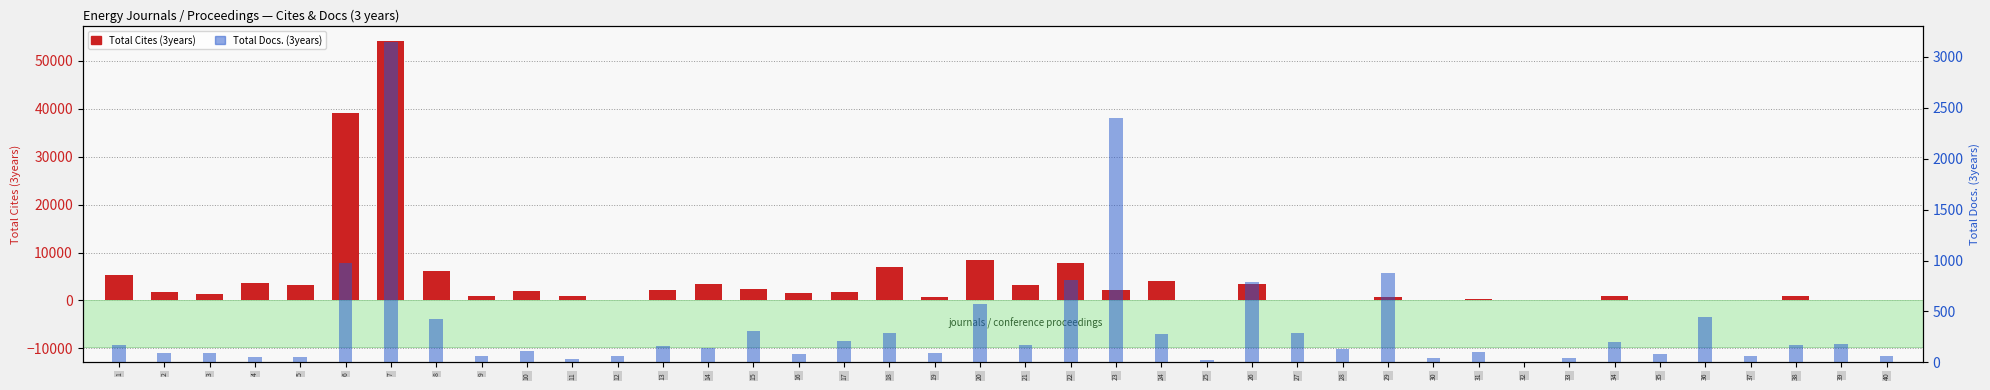

Read the Total Docs. (3years) value at 17.

208